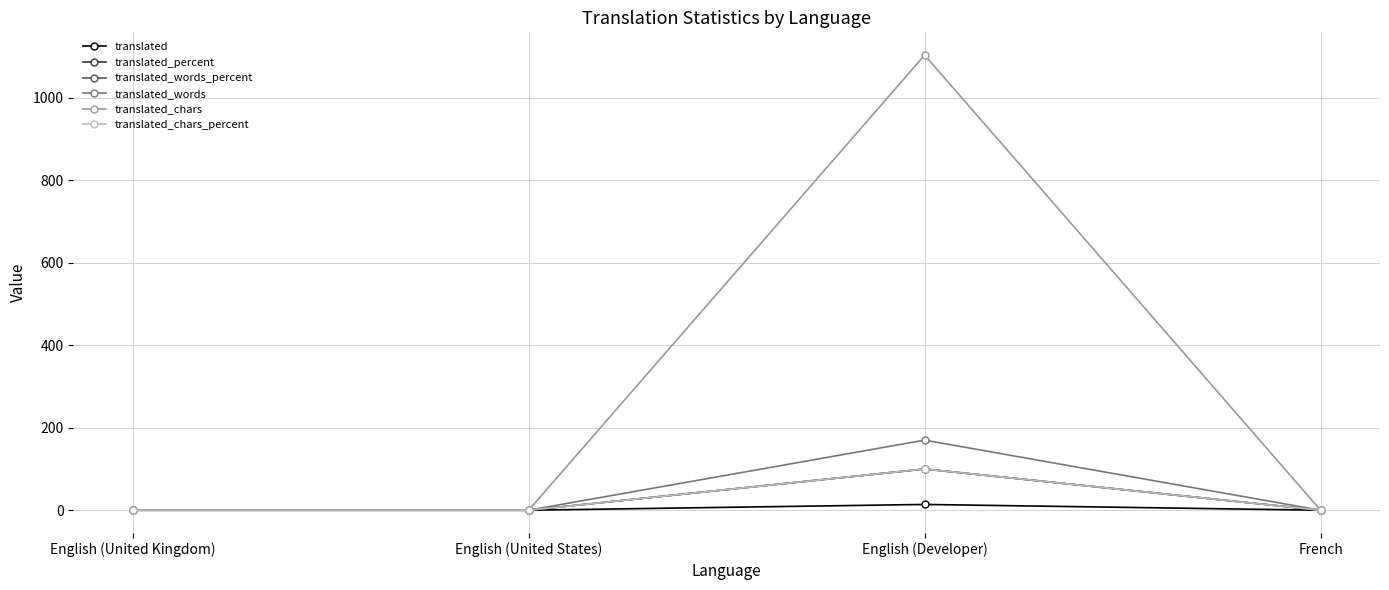

True or false: translated_words_percent and translated cross at least once.

False